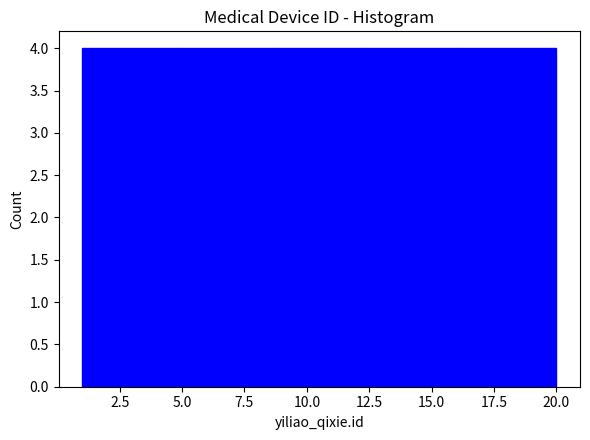

Reading left to right, transcribe this chart: for each bar, give the range it covers on the x-axis and its height. Neither the bar edges nor the heights are printed on the chart, so give them approximately, as read against the axes.

1.0 to 4.8: 4
4.8 to 8.6: 4
8.6 to 12.4: 4
12.4 to 16.2: 4
16.2 to 20.0: 4